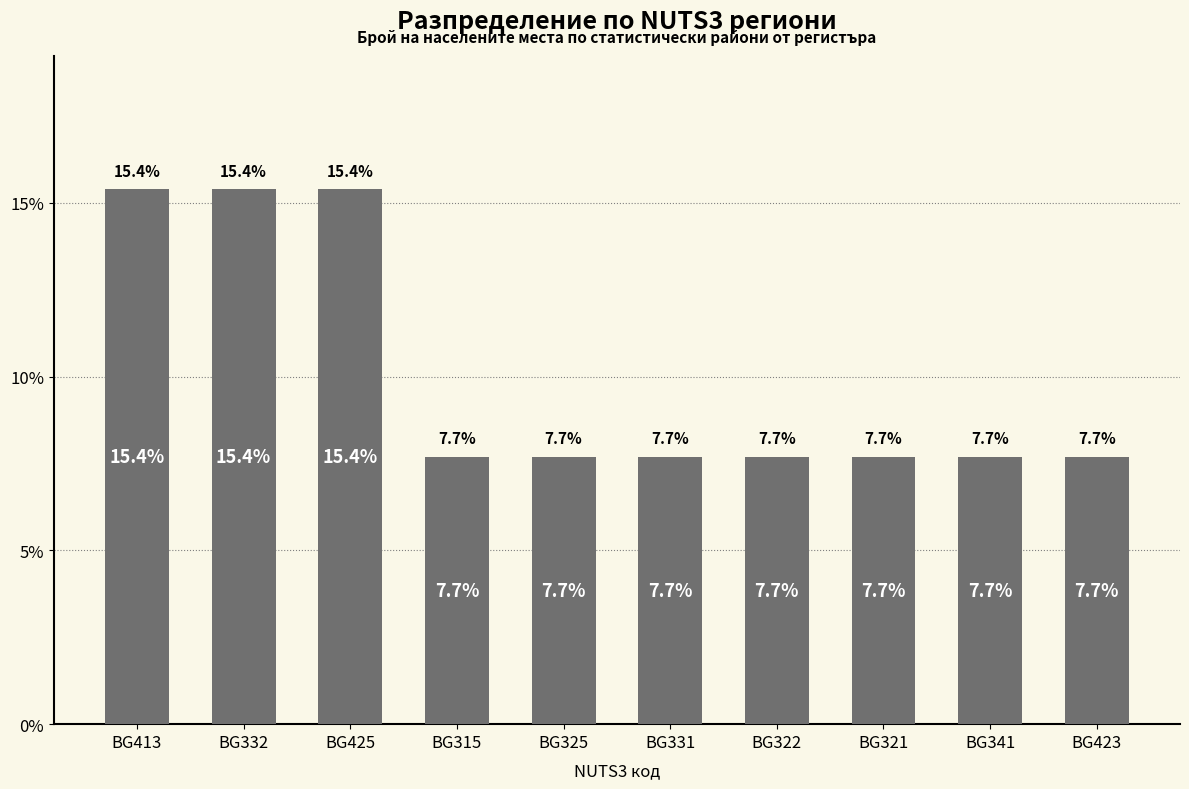

What is the label of the 9th bar from the left?

BG341